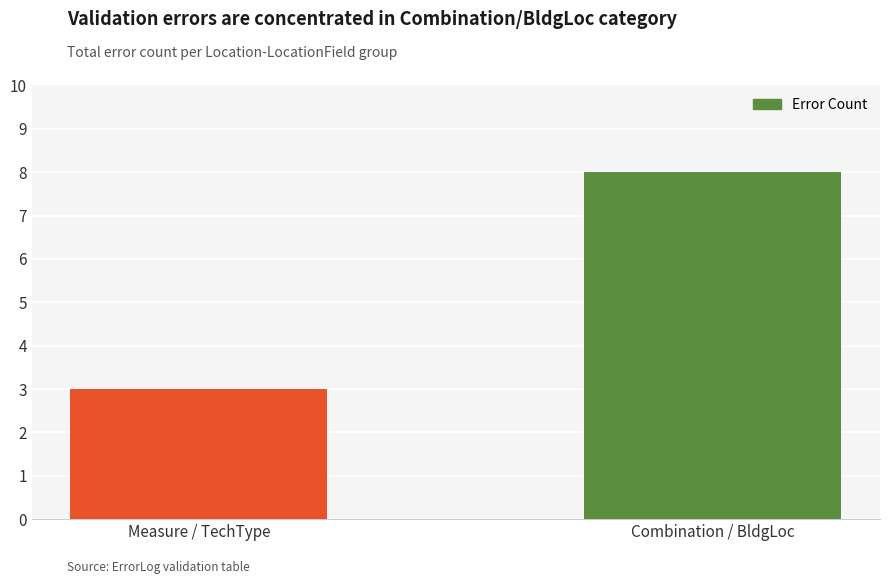

What is the ratio of the value at Combination / BldgLoc to the value at Measure / TechType?

2.7